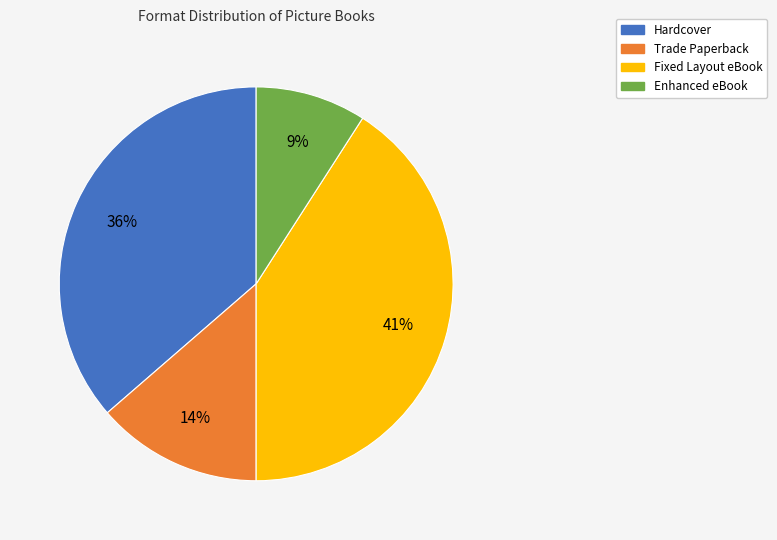

How many segments does this pie chart have?

4